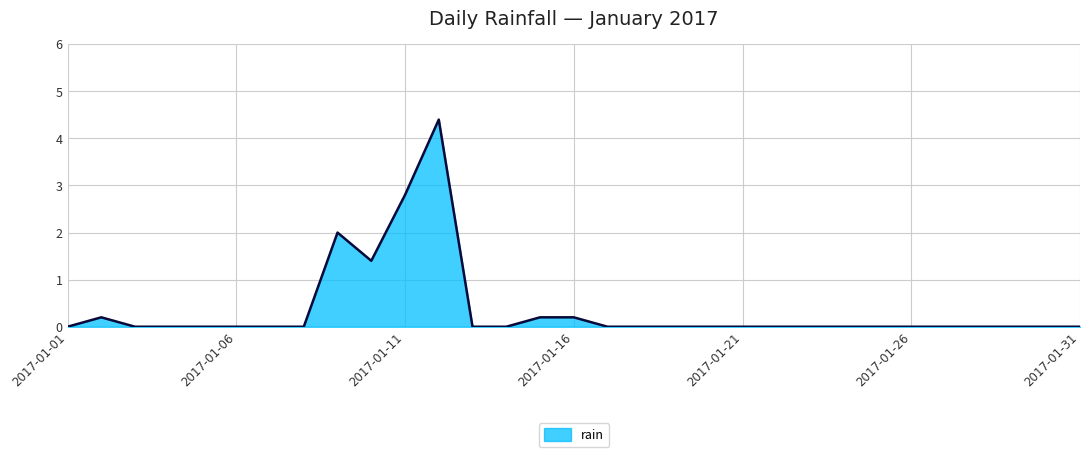

What is the maximum value shown in the chart?

4.4